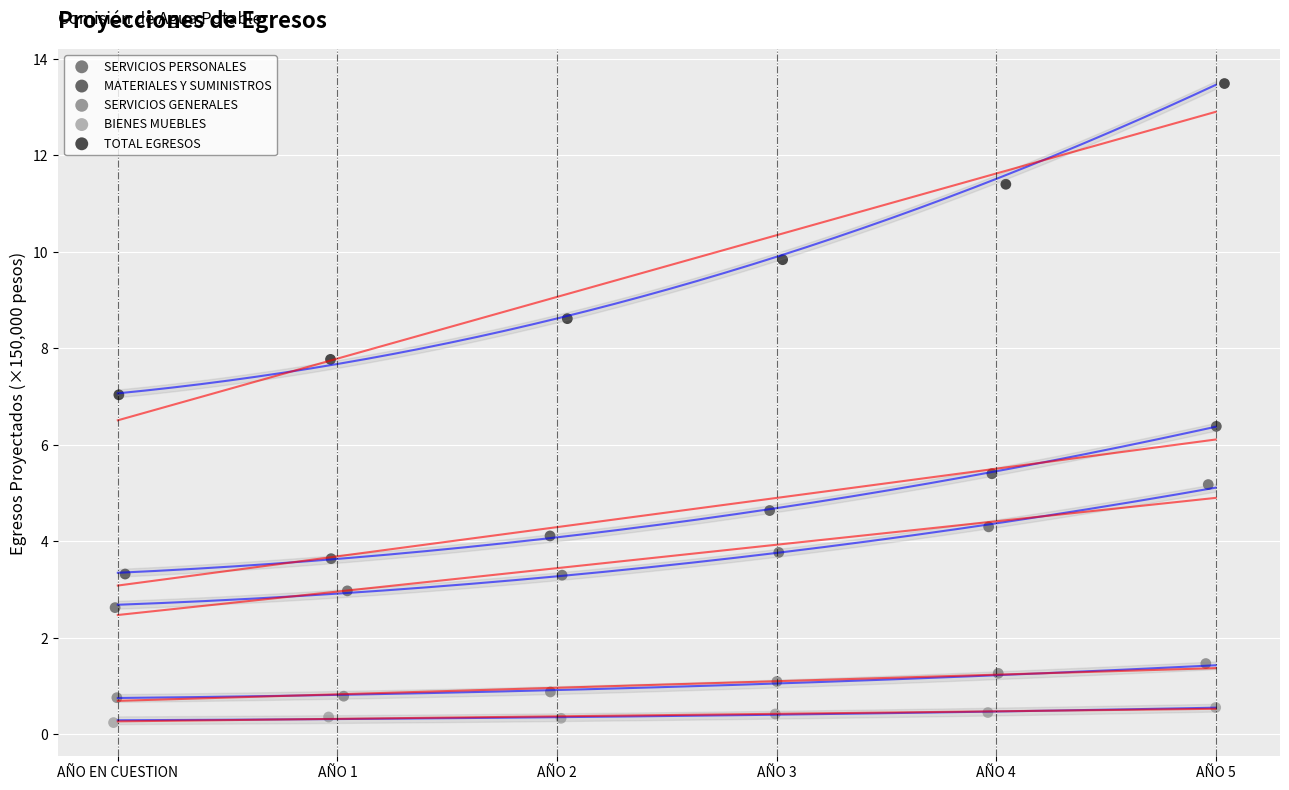

Which series reaches the minimum Y coordinate?

BIENES MUEBLES